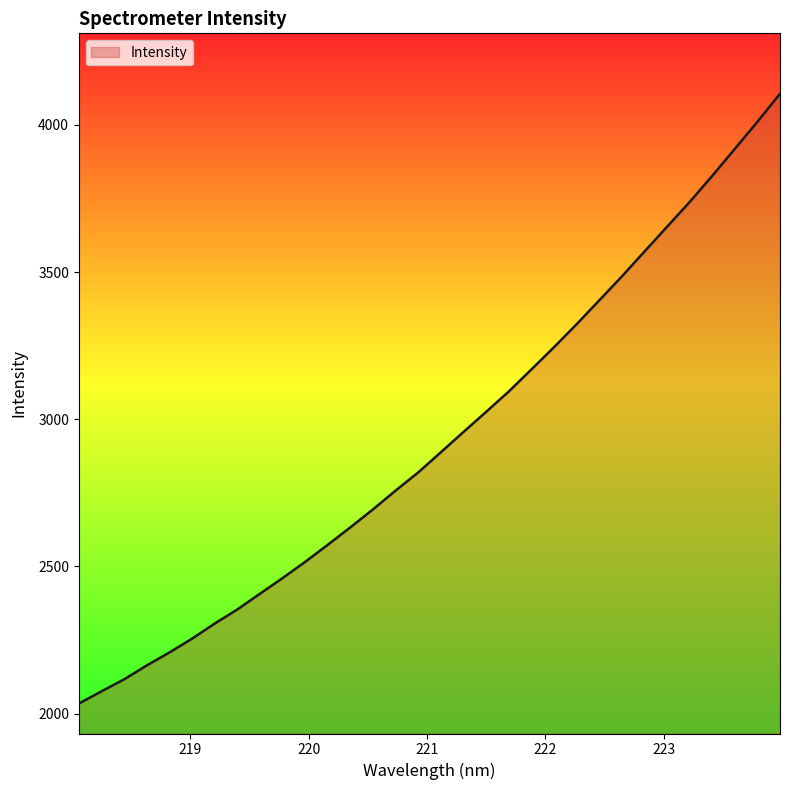

What is the minimum value shown in the chart?

2034.2